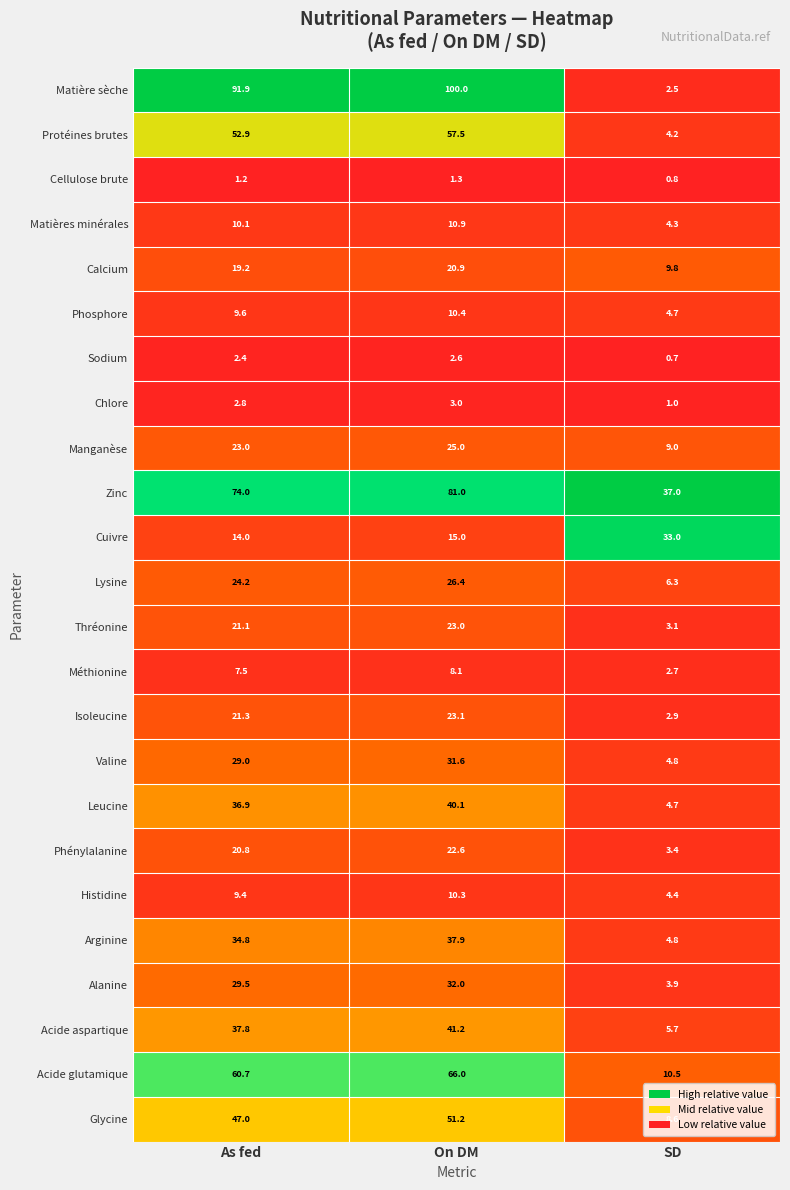

Which series has the largest range (max minus min)?

Matière sèche